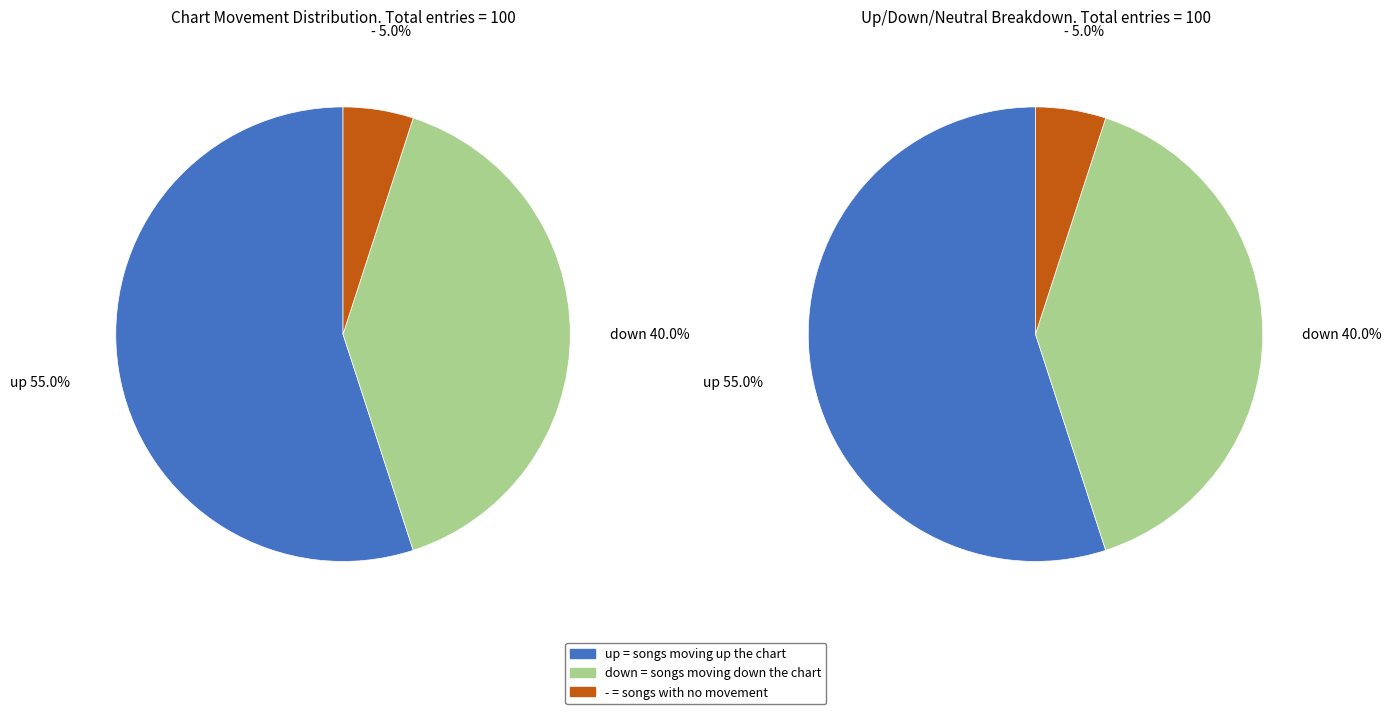

Which slice represents more than half of the pie?

up